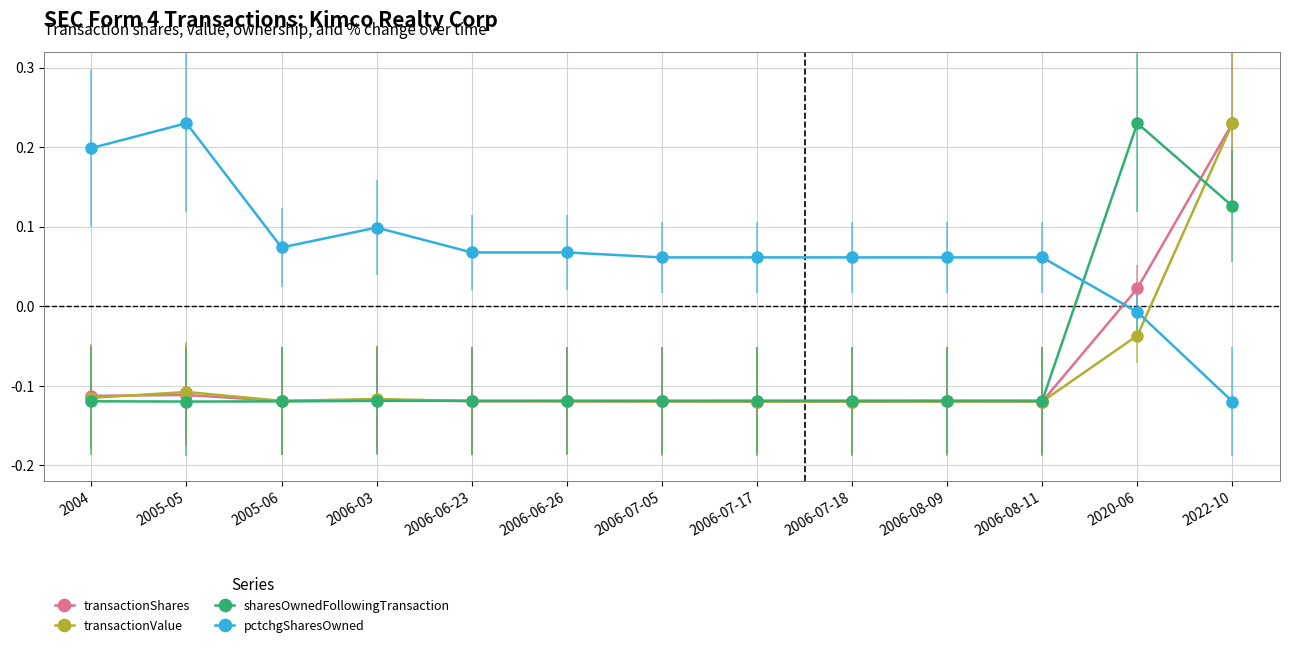

True or false: sharesOwnedFollowingTransaction has a value of -0.2 at 2006-07-17.

False